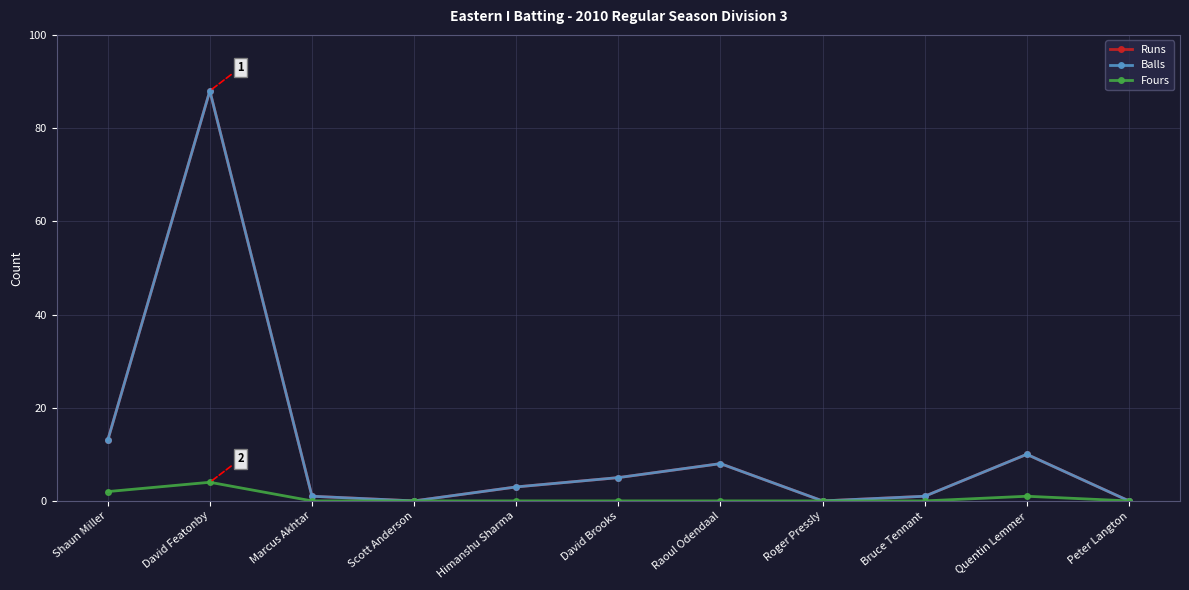

Is this an area chart (filled region under the line)?

No